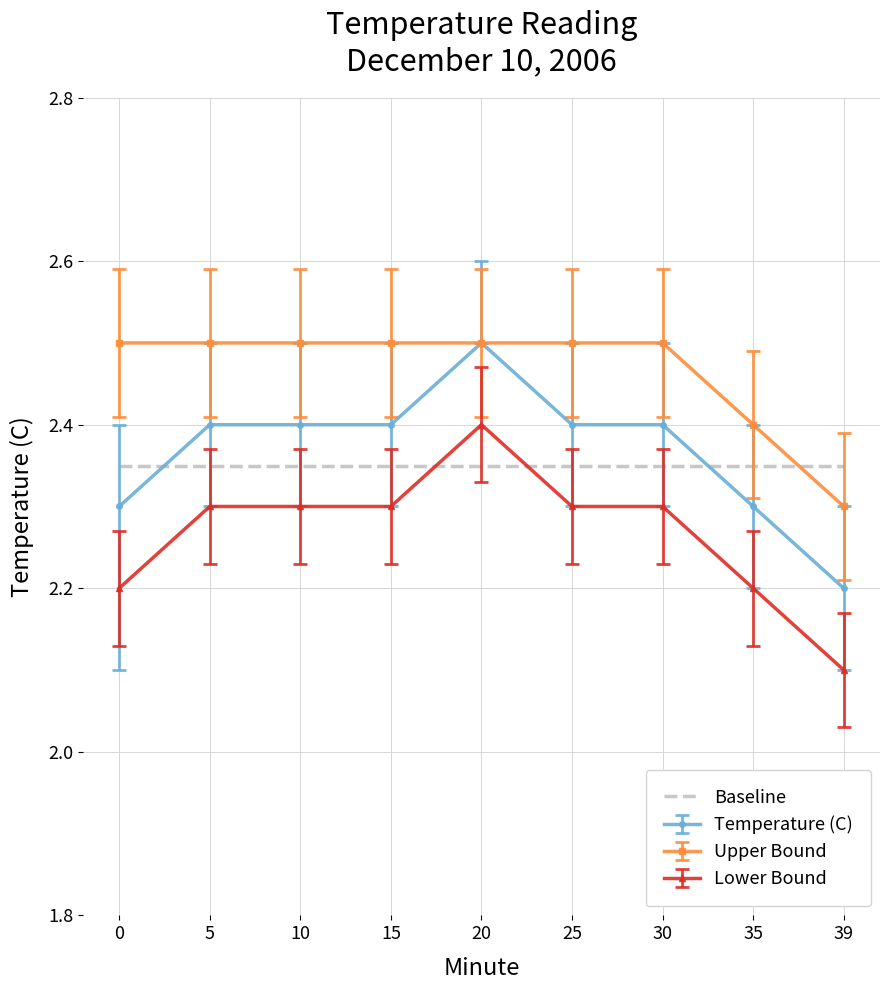

Where do Baseline and Temperature (C) first cross each other?

0 and 5